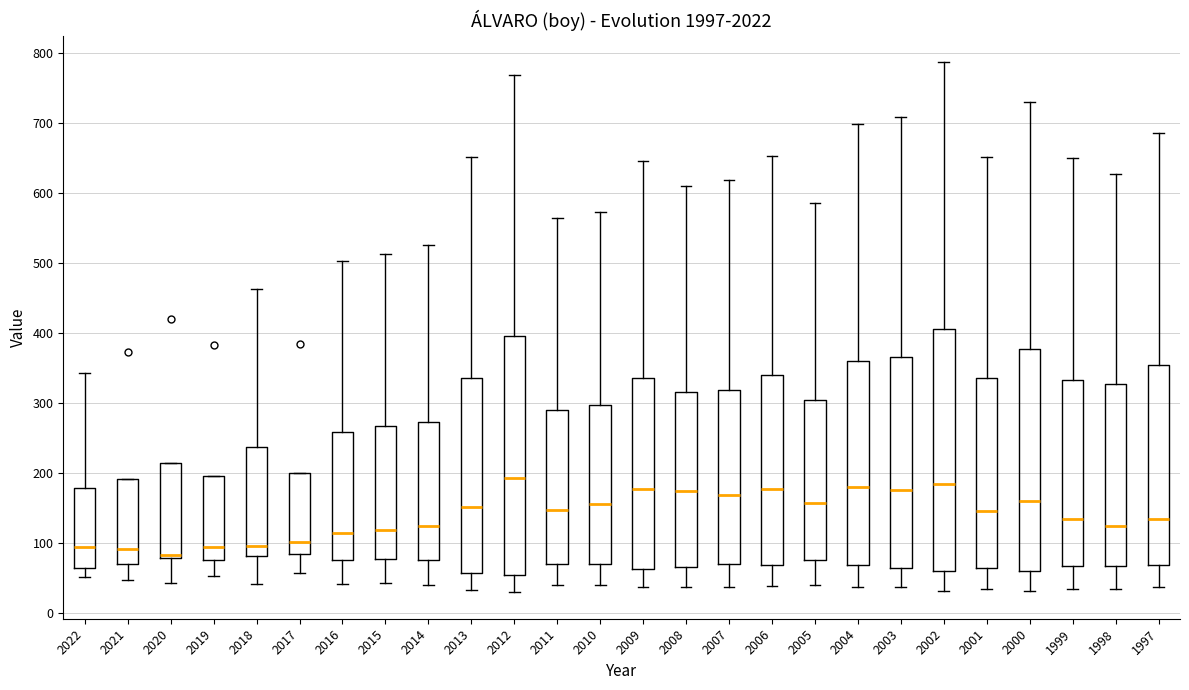

Reading left to right, read every box against the y-axis: the position of its median line, the range the box covers, and the ends of its whiskers. The values are not printed on the chart, so give them approximately, as read against the axis.

2022: median 90, box 60 to 180, whiskers 50 to 340
2021: median 90, box 70 to 190, whiskers 50 to 190
2020: median 80 (just above the box's lower edge), box 80 to 210, whiskers 40 to 210
2019: median 90, box 80 to 200, whiskers 50 to 200
2018: median 100, box 80 to 240, whiskers 40 to 460
2017: median 100, box 80 to 200, whiskers 60 to 200
2016: median 110, box 80 to 260, whiskers 40 to 500
2015: median 120, box 80 to 270, whiskers 40 to 510
2014: median 120, box 80 to 270, whiskers 40 to 530
2013: median 150, box 60 to 340, whiskers 30 to 650
2012: median 190, box 50 to 400, whiskers 30 to 770
2011: median 150, box 70 to 290, whiskers 40 to 560
2010: median 160, box 70 to 300, whiskers 40 to 570
2009: median 180, box 60 to 340, whiskers 40 to 650
2008: median 170, box 70 to 320, whiskers 40 to 610
2007: median 170, box 70 to 320, whiskers 40 to 620
2006: median 180, box 70 to 340, whiskers 40 to 650
2005: median 160, box 80 to 300, whiskers 40 to 590
2004: median 180, box 70 to 360, whiskers 40 to 700
2003: median 180, box 60 to 370, whiskers 40 to 710
2002: median 180, box 60 to 410, whiskers 30 to 790
2001: median 150, box 60 to 340, whiskers 30 to 650
2000: median 160, box 60 to 380, whiskers 30 to 730
1999: median 130, box 70 to 330, whiskers 30 to 650
1998: median 120, box 70 to 330, whiskers 30 to 630
1997: median 130, box 70 to 350, whiskers 40 to 690